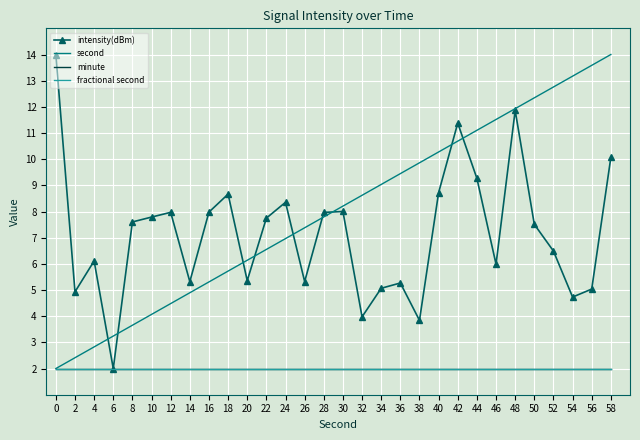

Between 10 and 18, which is larger?

18